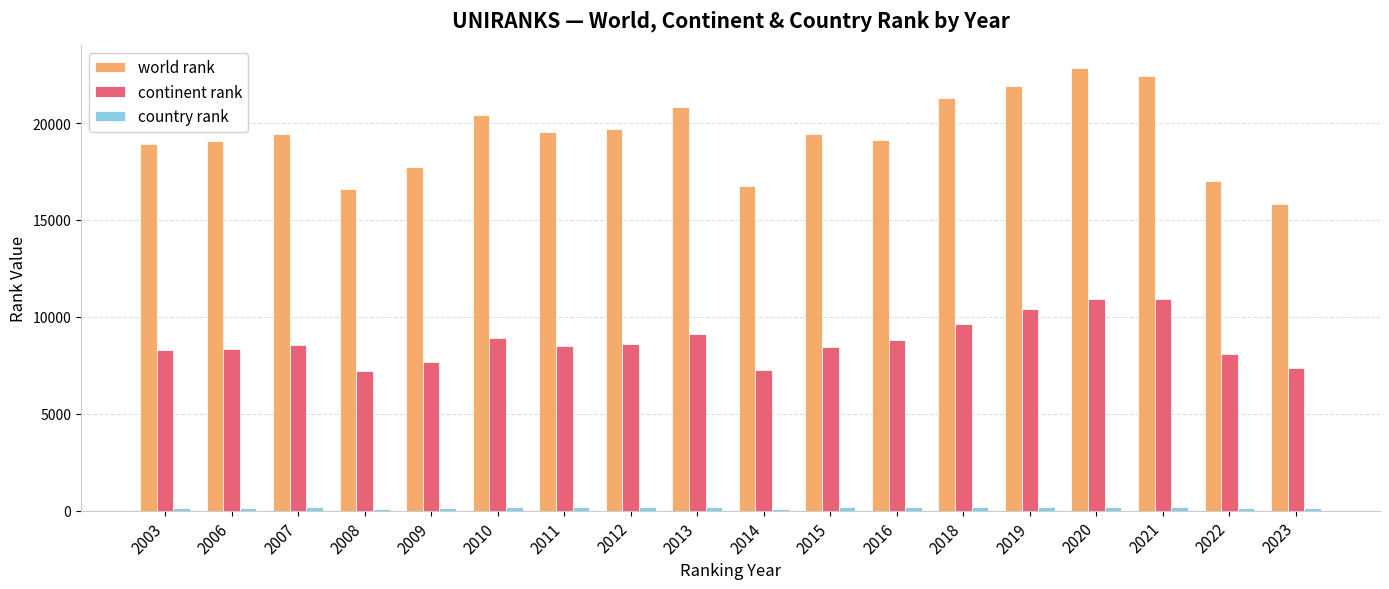

Are the bars grouped side by side (vs. stacked)?

Yes